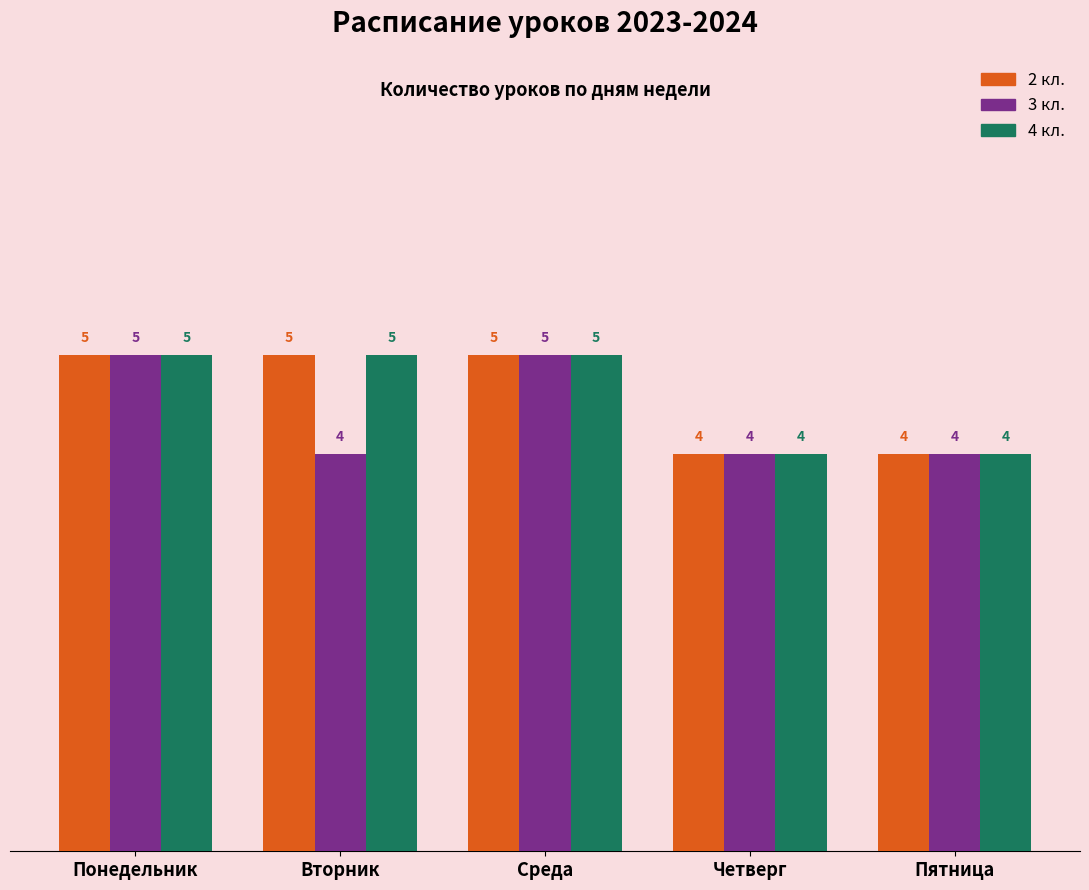

Reading right to left, transcribe all the data shown in this chart.

2 кл.: Пятница=4	Четверг=4	Среда=5	Вторник=5	Понедельник=5
3 кл.: Пятница=4	Четверг=4	Среда=5	Вторник=4	Понедельник=5
4 кл.: Пятница=4	Четверг=4	Среда=5	Вторник=5	Понедельник=5